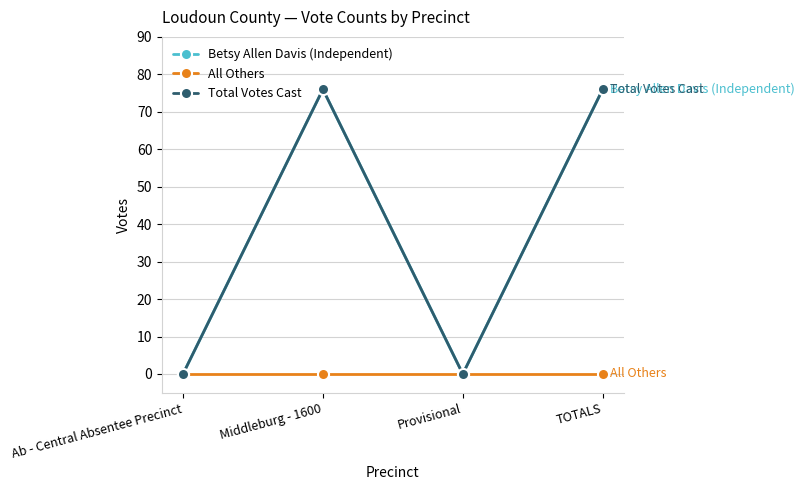

The value of Total Votes Cast at TOTALS is 32. True or false?

False